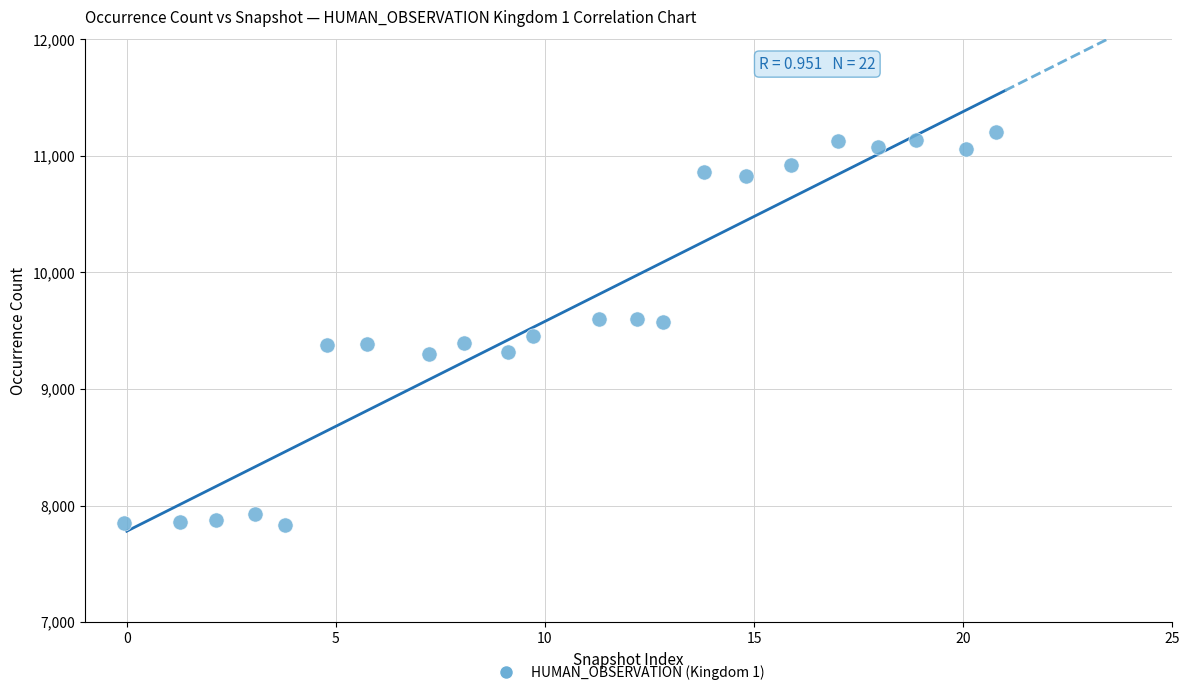

What is the range of Y values (max minus min)?

3368.5